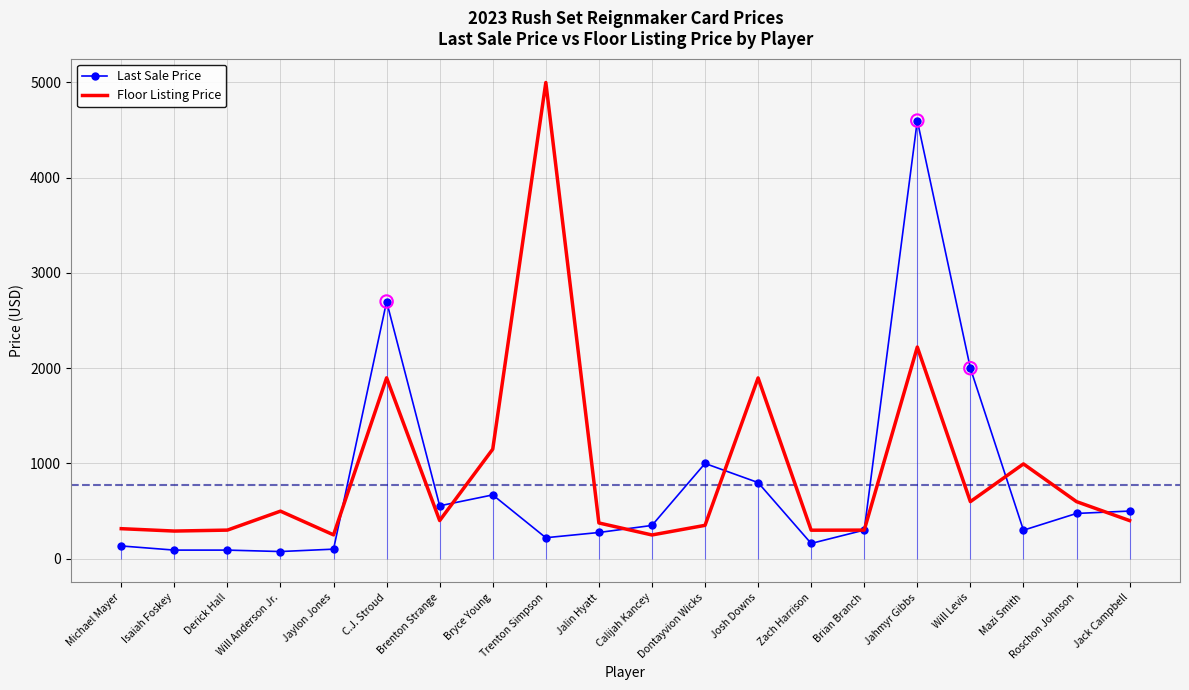

At how many categories does at least one series exceed 1766?

5